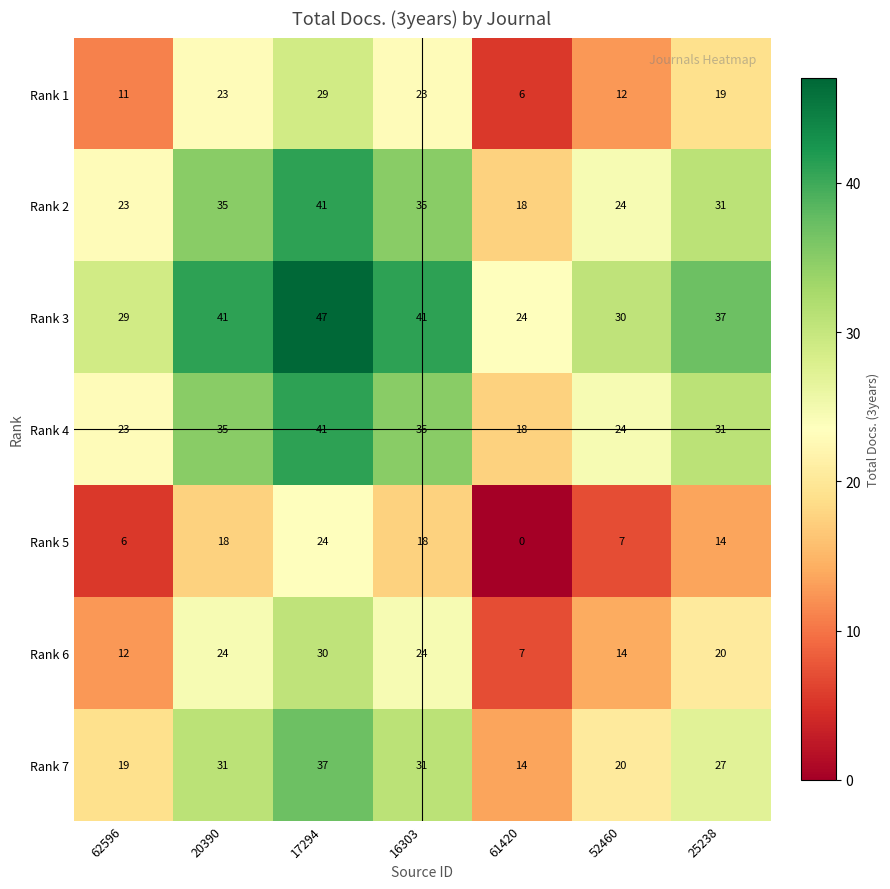

What value does the Rank 3 series have at 25238, to the nearest 10?

40